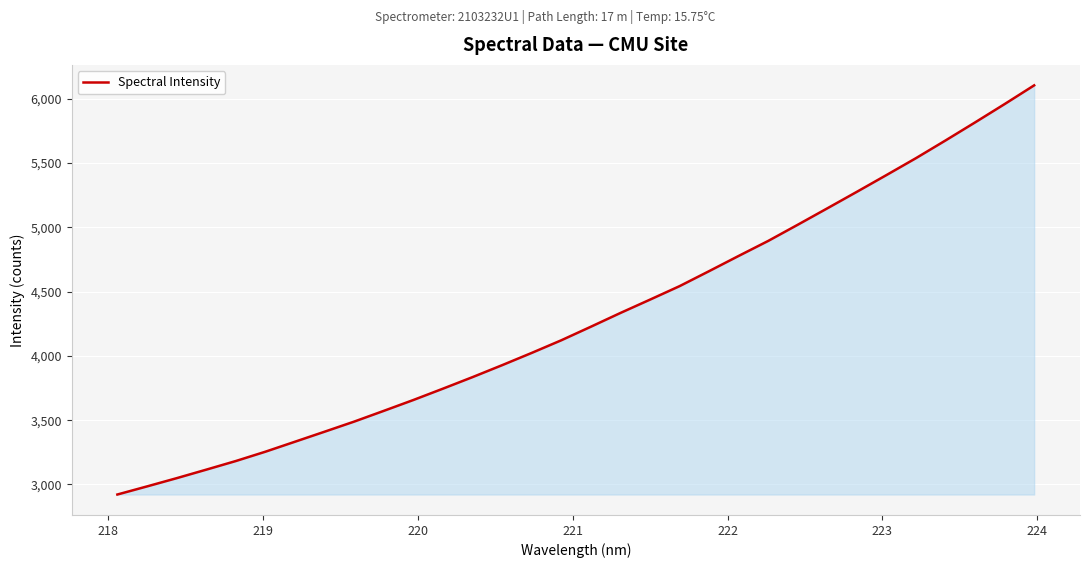

What is the difference between the maximum and minimum values?

3182.7